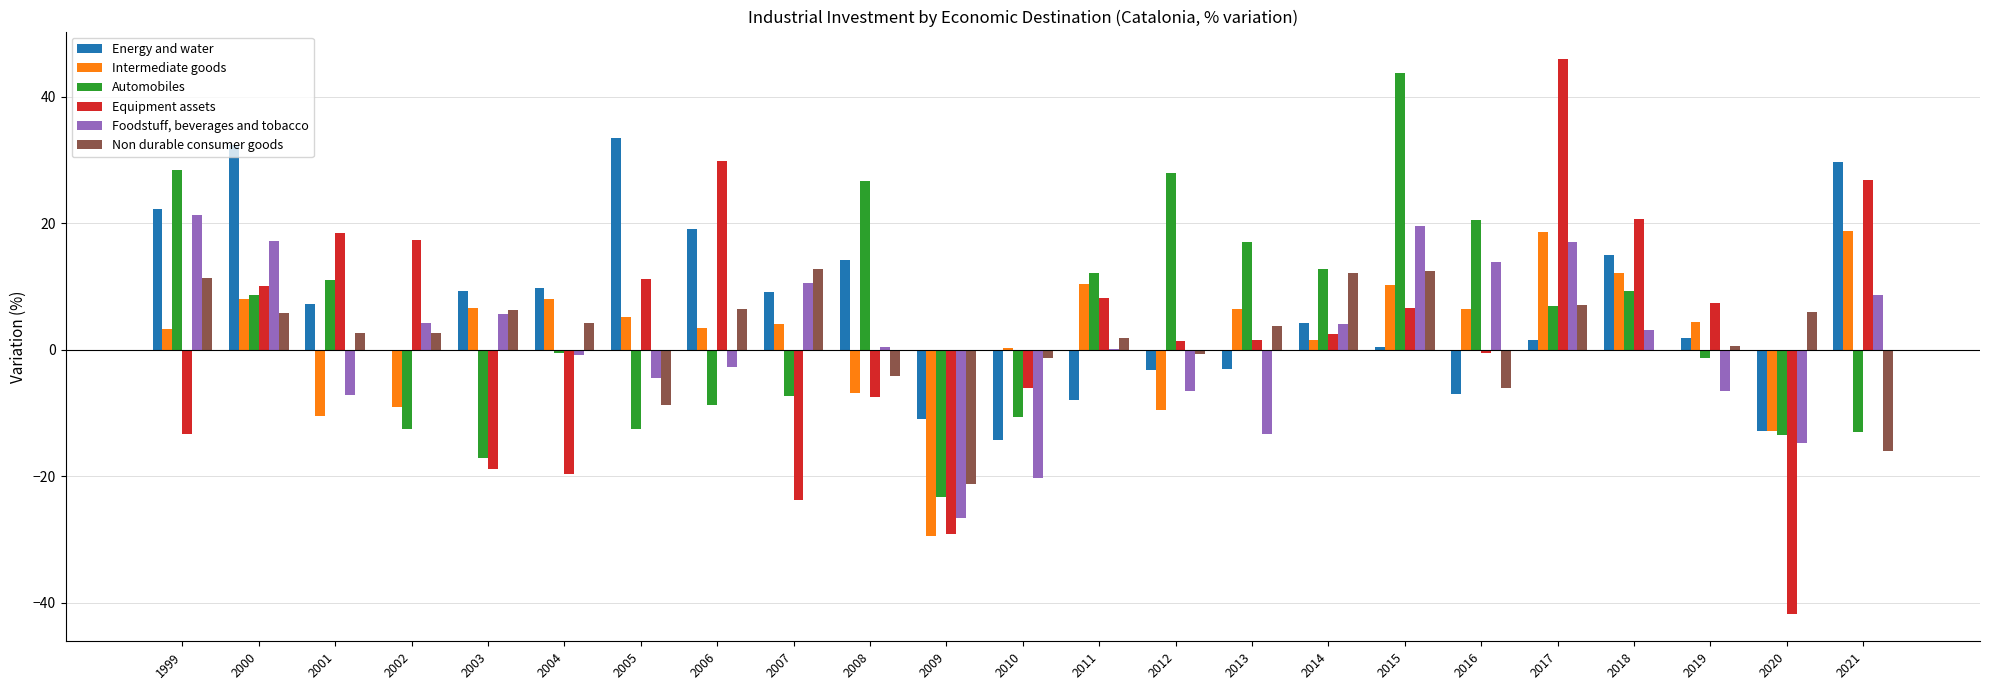

What is the difference between the Foodstuff, beverages and tobacco values at 2008 and 2001?

7.6